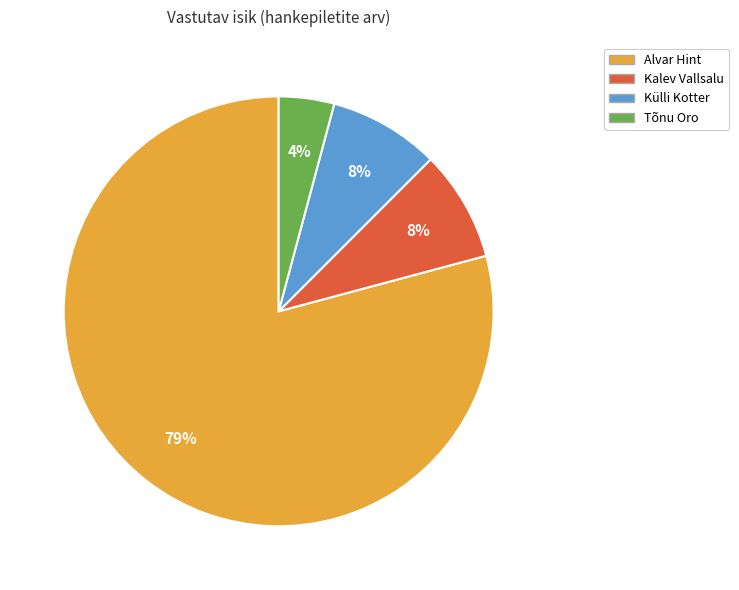

To the nearest percent, what is the average slice percentage?

25%